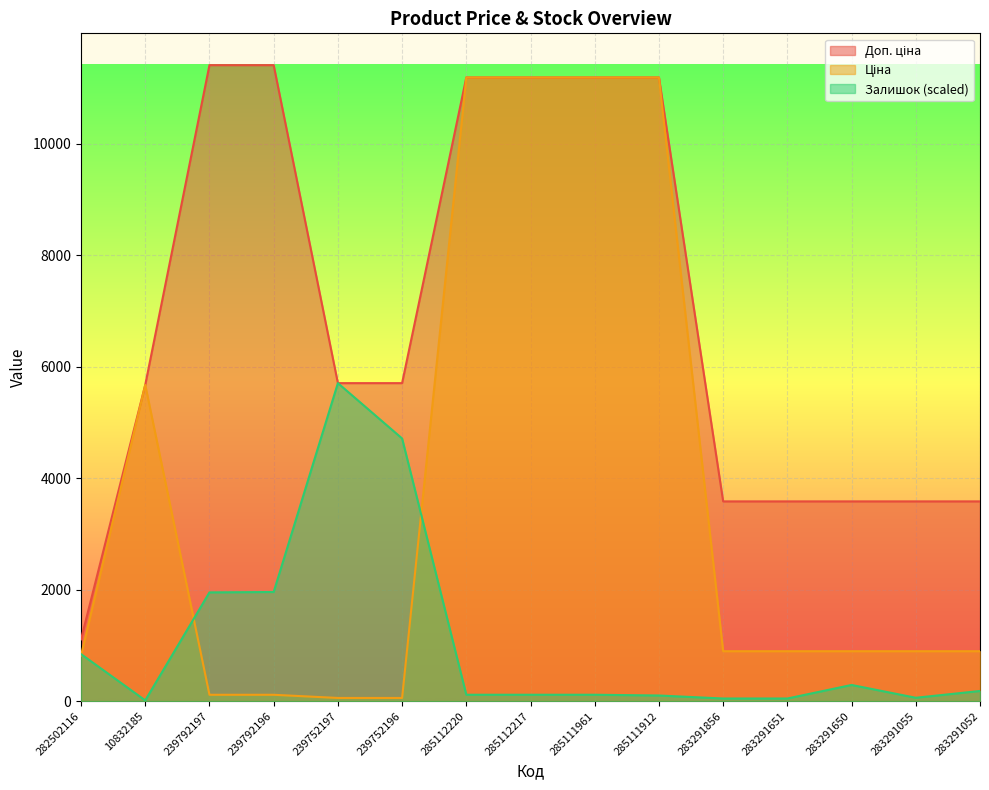

How many lines are shown in the chart?

3